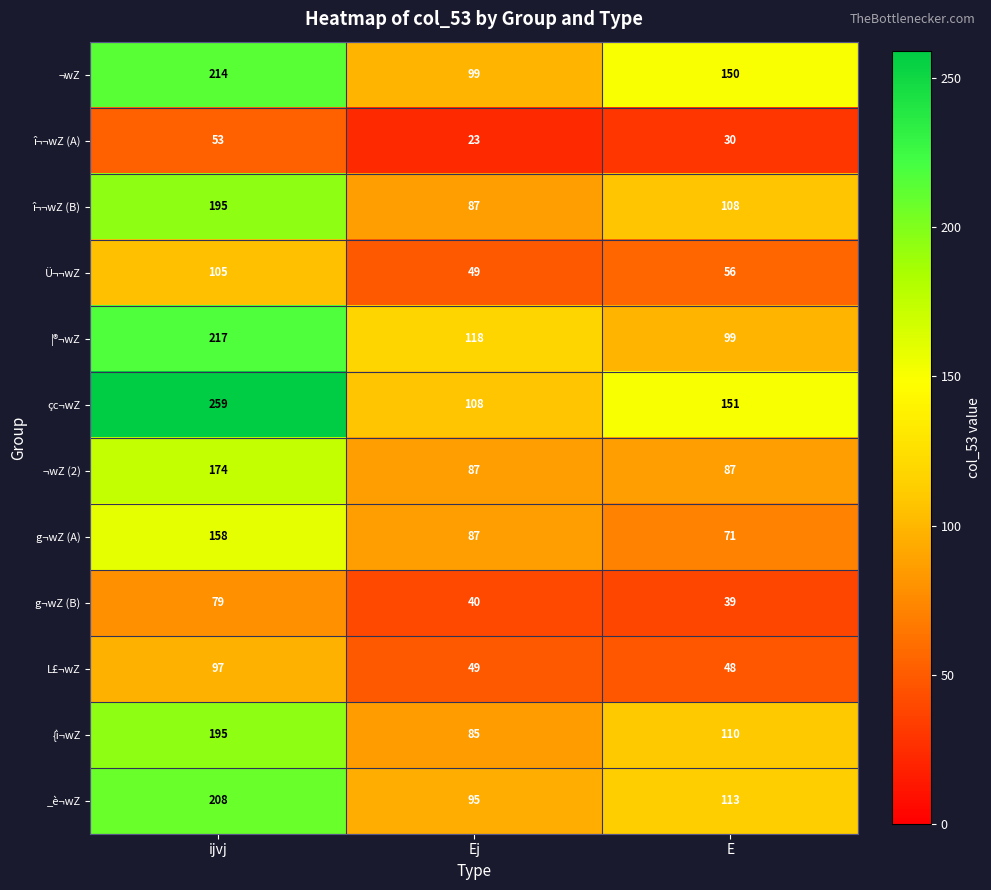

What is the sum of the Ü¬¬wZ values at Ej and ijvj?

154